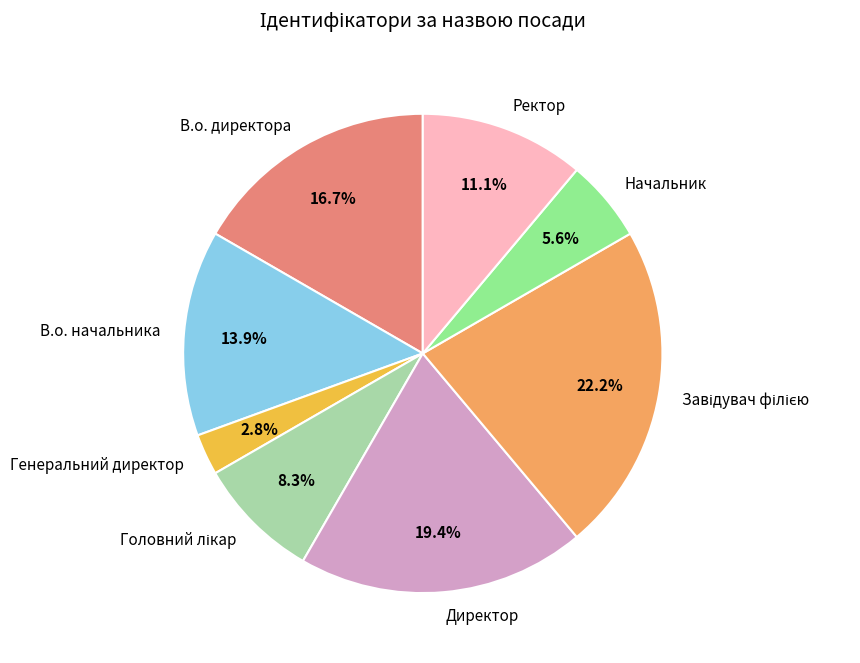

How much of the chart is everything except В.о. начальника?

86.1%